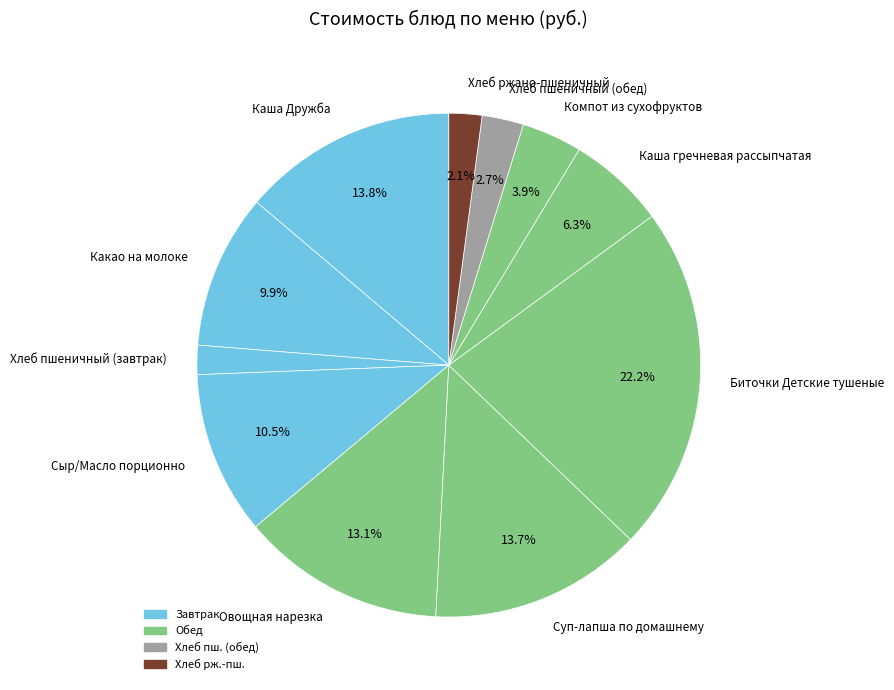

Which category has the biggest portion of the pie?

Биточки Детские тушеные